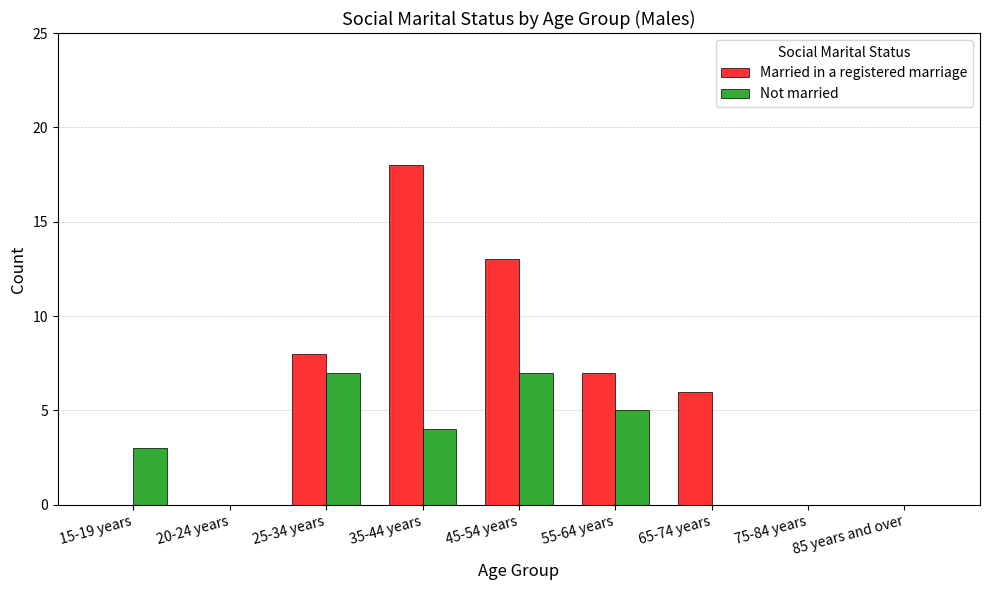

How many distinct data groups are displayed?

2